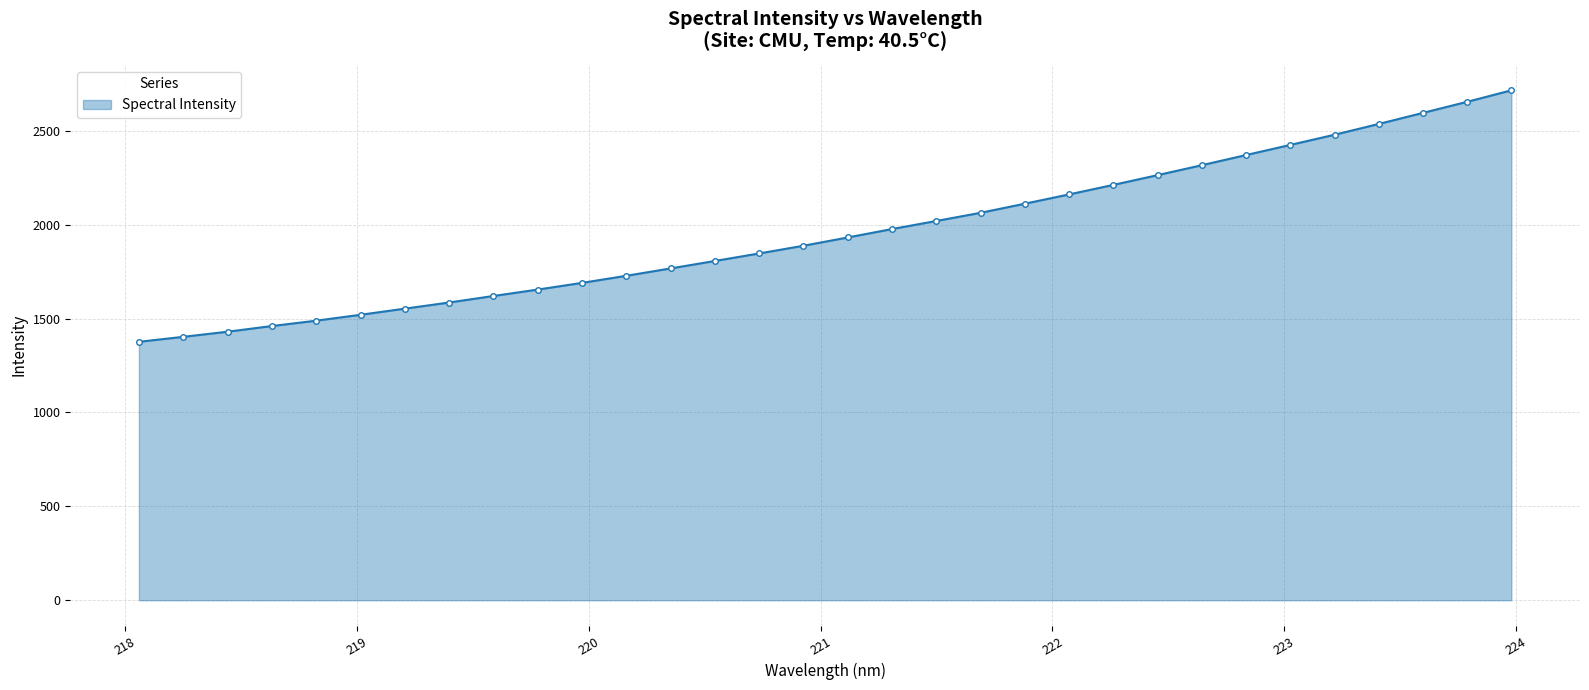

What is the value of the 9th point from the left?

1620.5